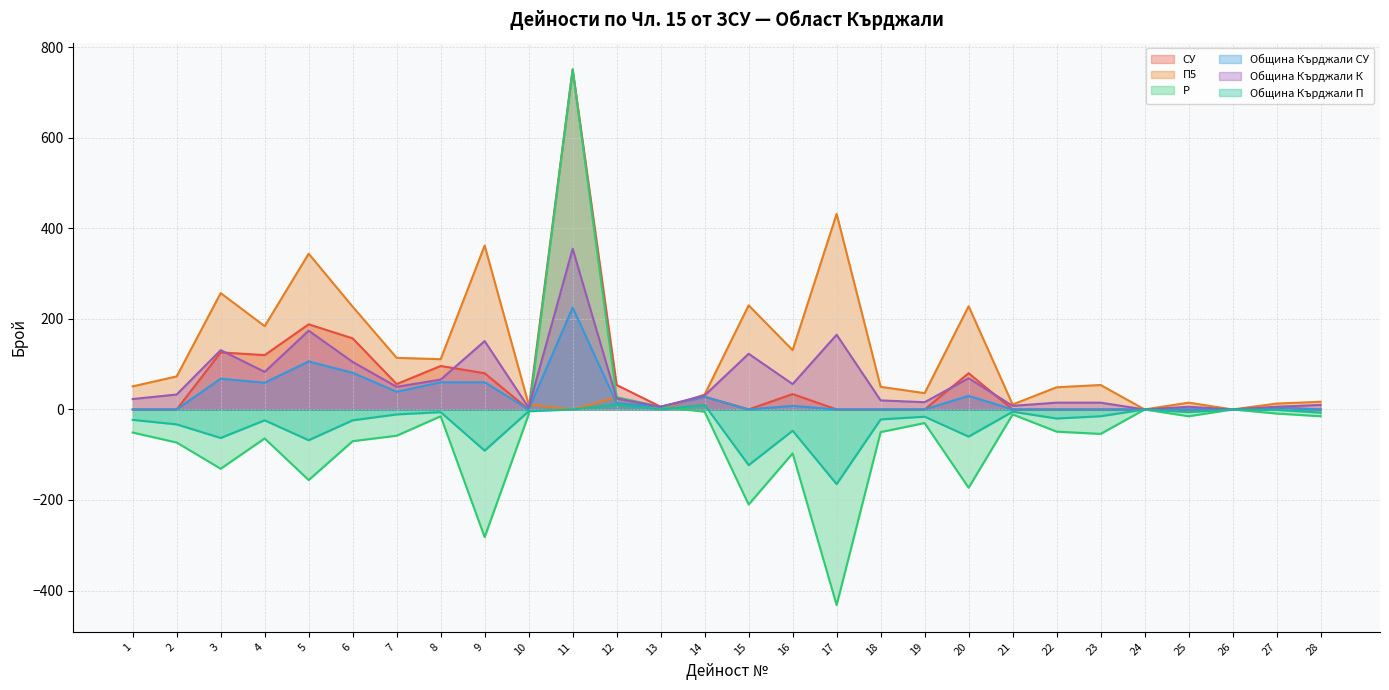

What is the difference between the highest and lowest values at 22?

98